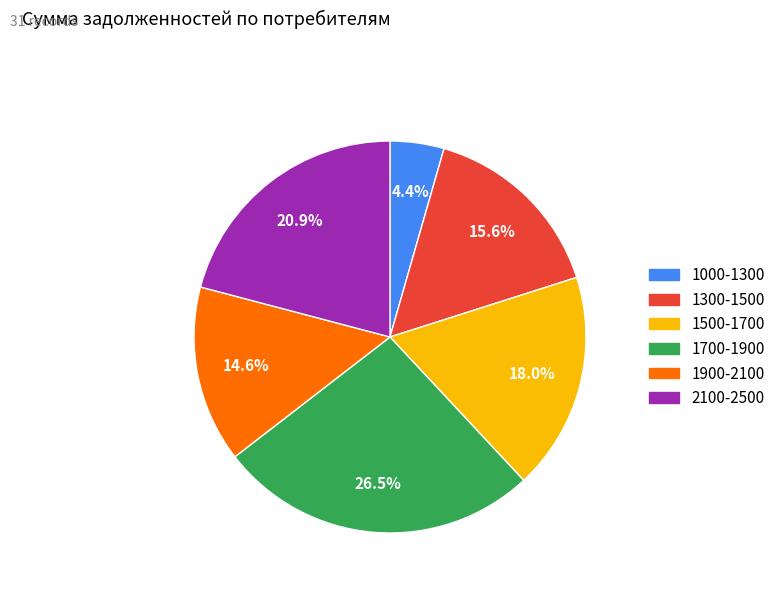

Does any single category account for the majority?

No